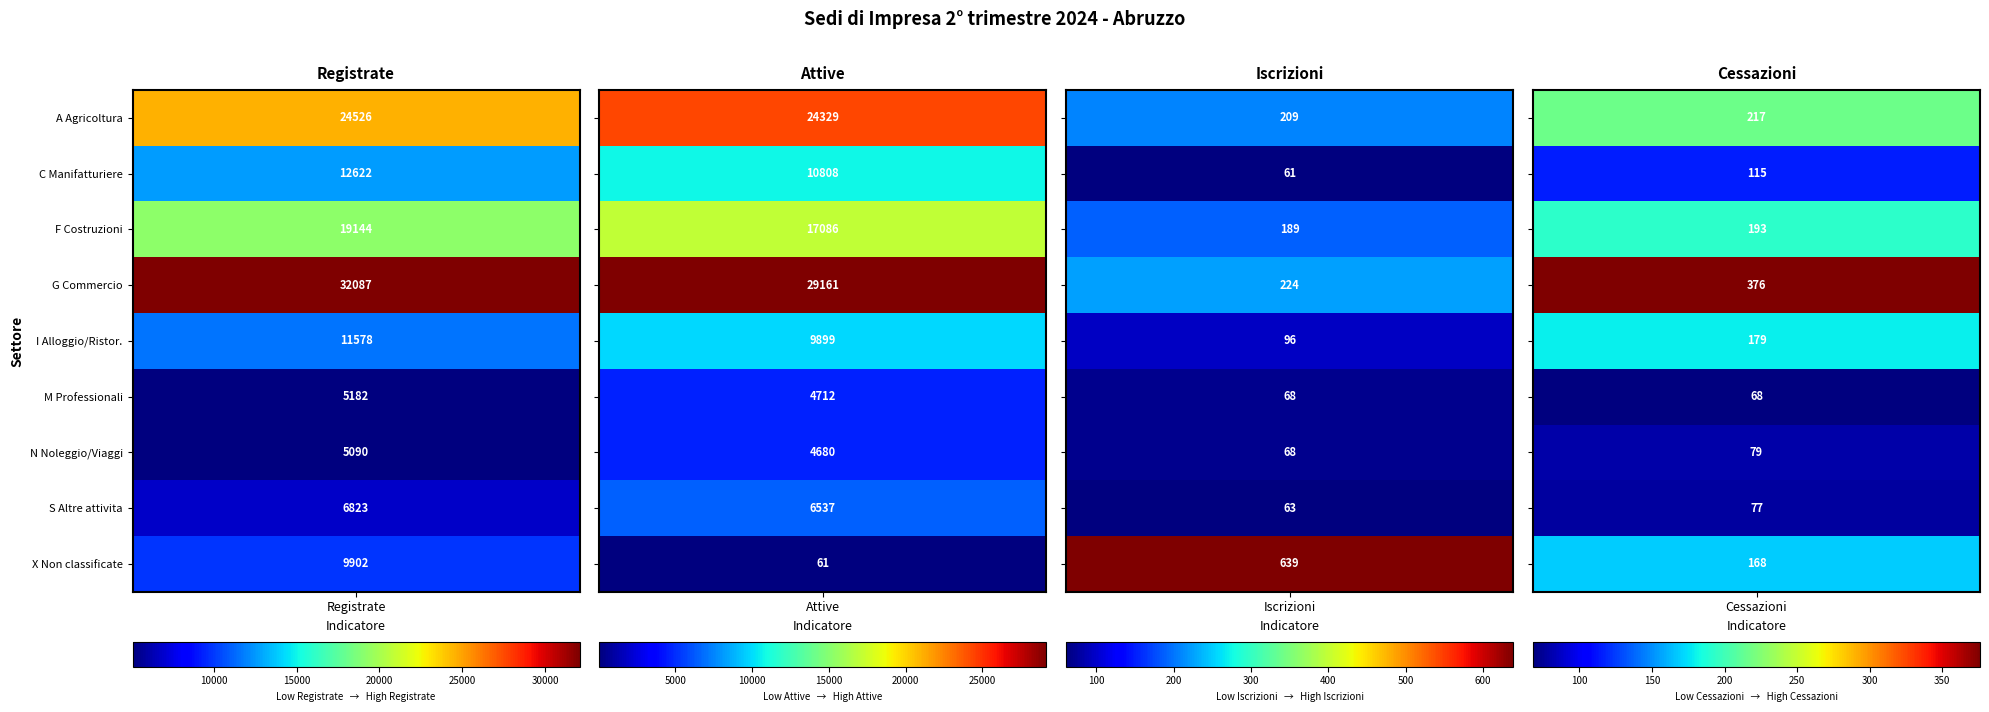

What is the minimum value for F Costruzioni?

189